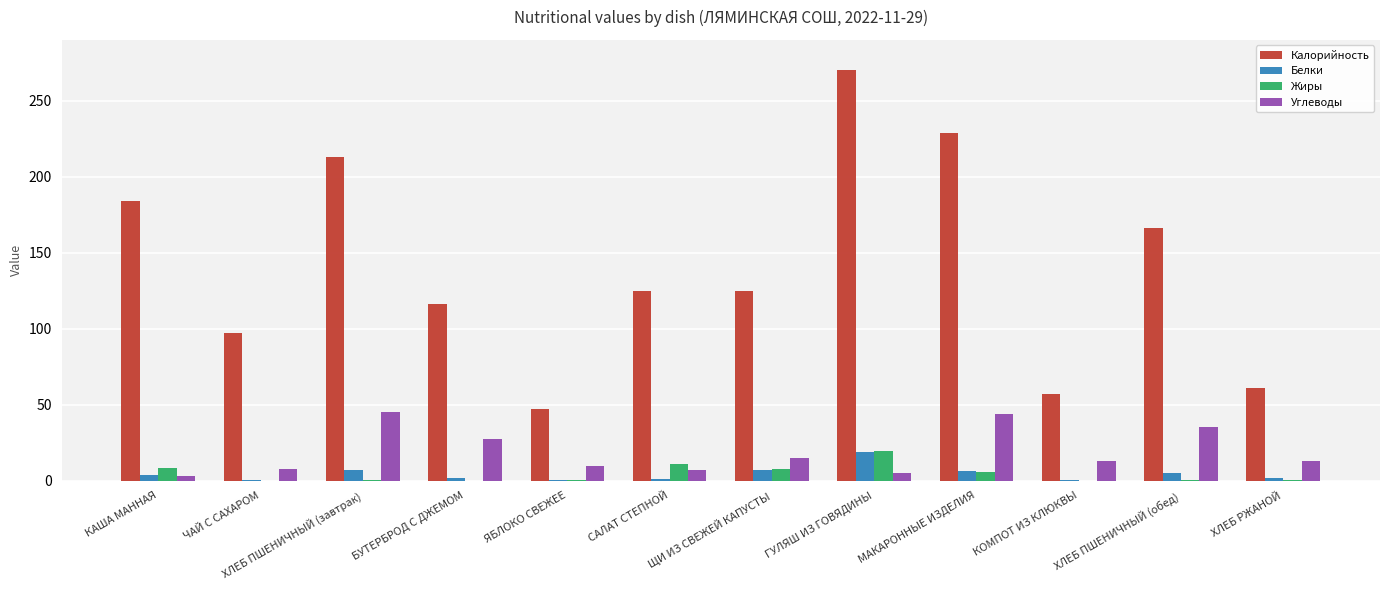

How many data points in Белки are above 3?

6